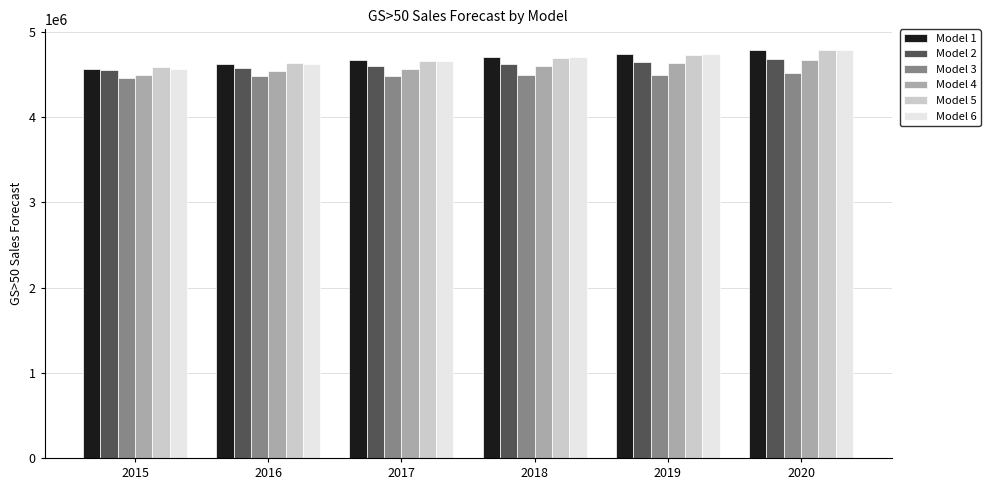

How many data points in Model 1 are less than 4705155?

3